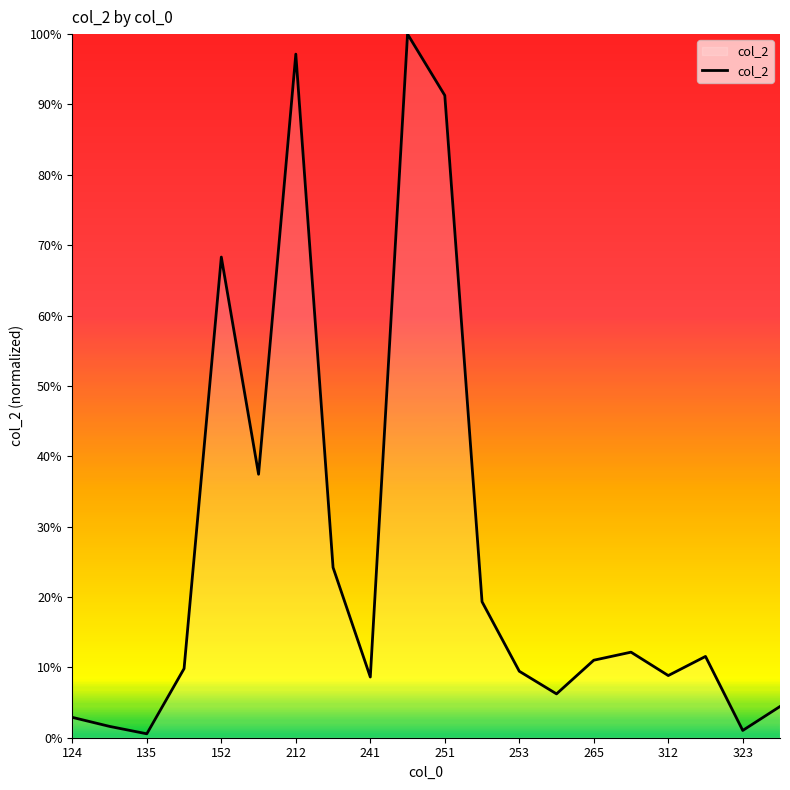

What is the maximum value shown in the chart?

100.0